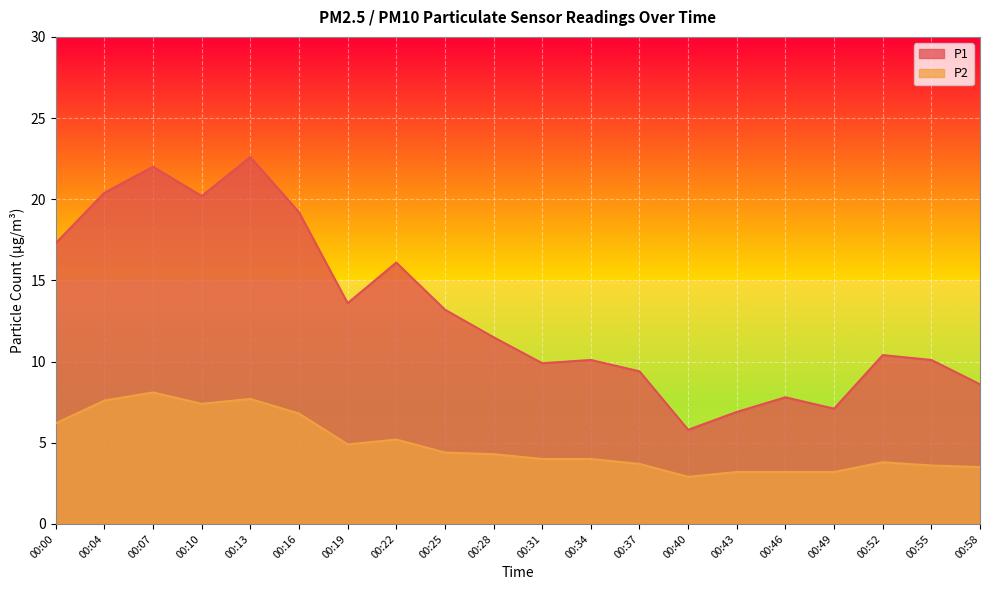

How many data points in P2 are less than 4?

8